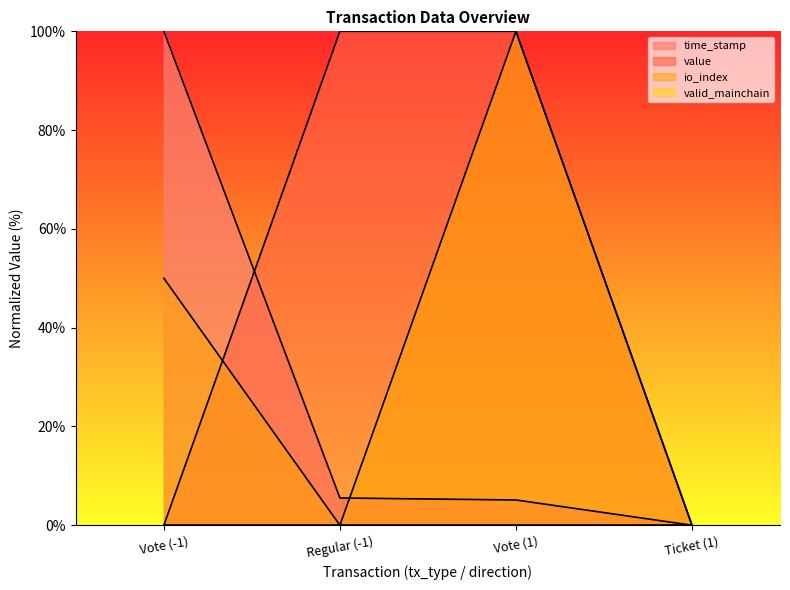

Which series has the largest range (max minus min)?

value